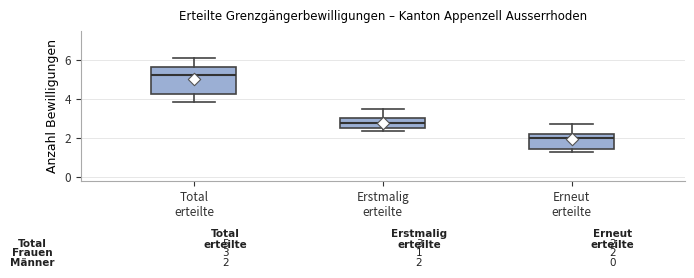

Which box's median line is the lowest?

Erneut erteilte